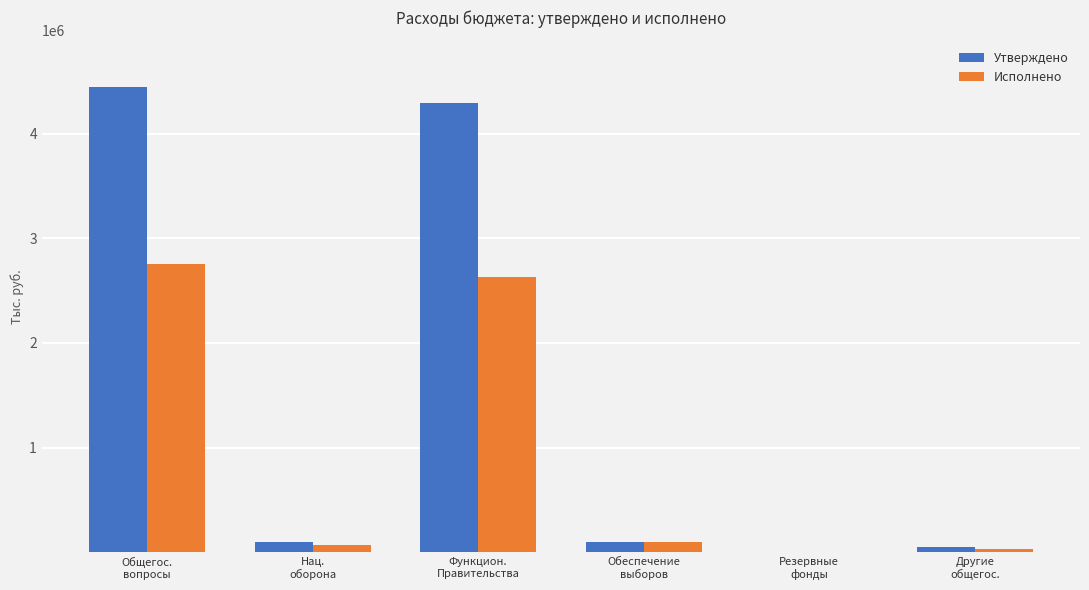

Which series has the largest total across all categories?

Утверждено